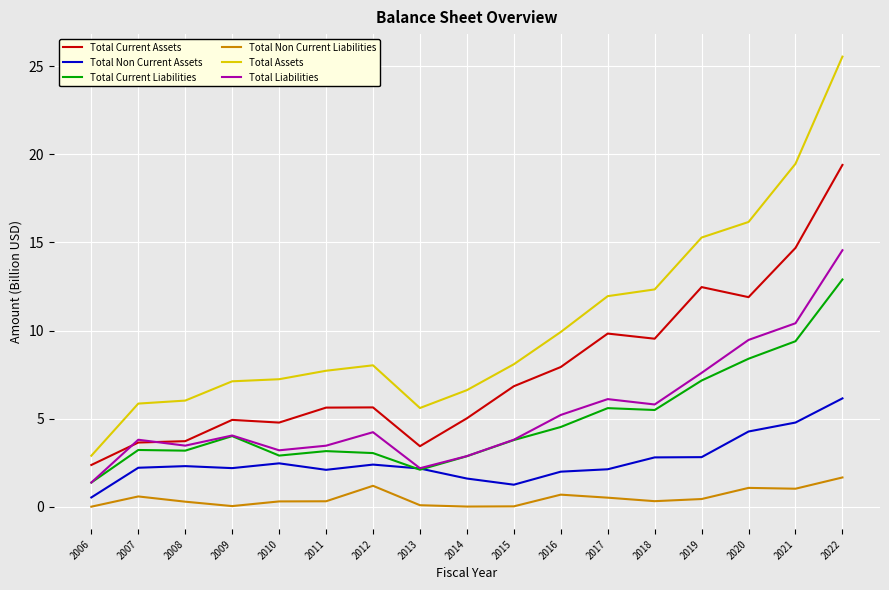

True or false: Total Non Current Assets and Total Current Assets cross at least once.

False